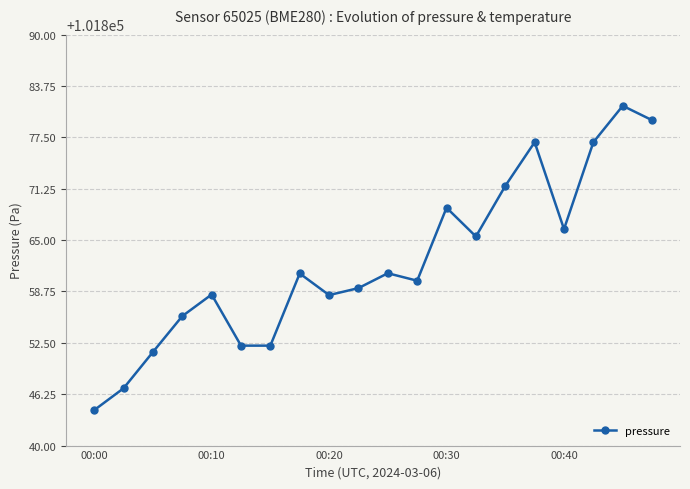

Is this an area chart (filled region under the line)?

No